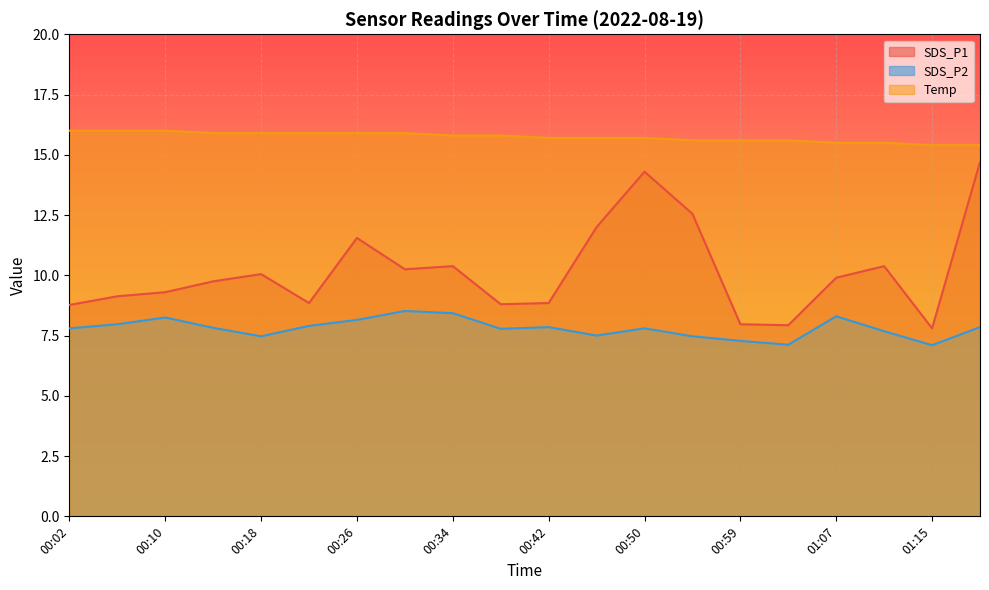

What is the label of the 4th point from the right?

01:07